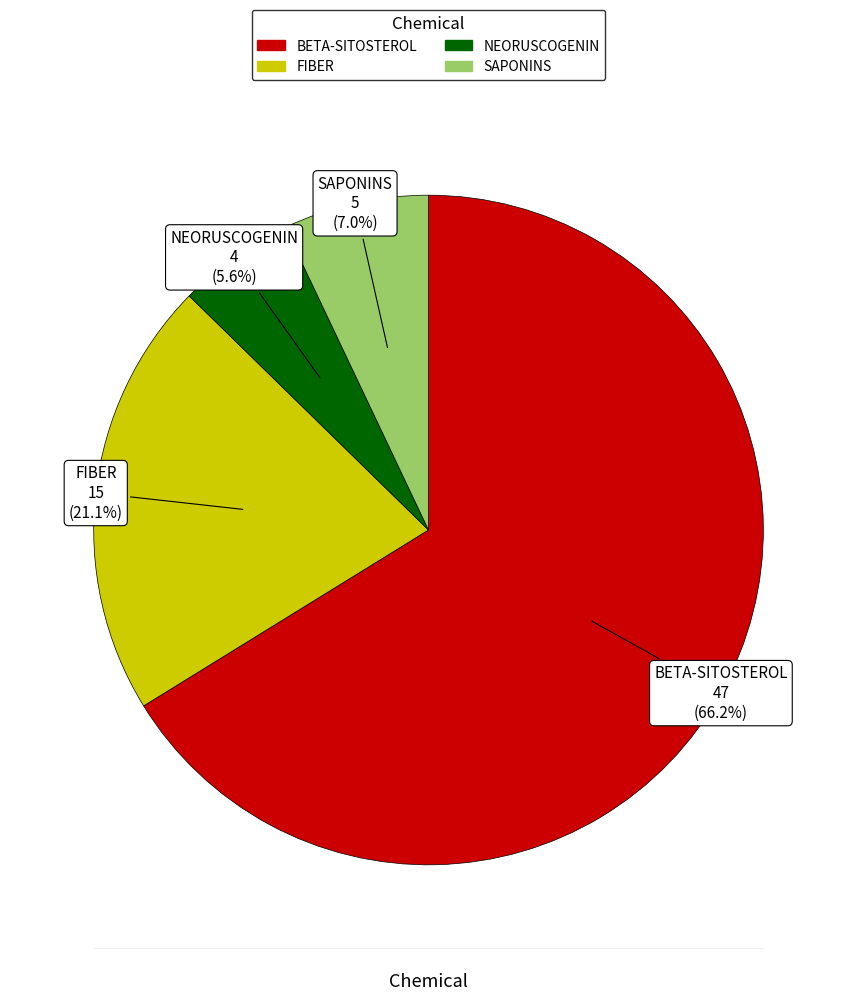

Is it true that FIBER is 21% of the pie?

True